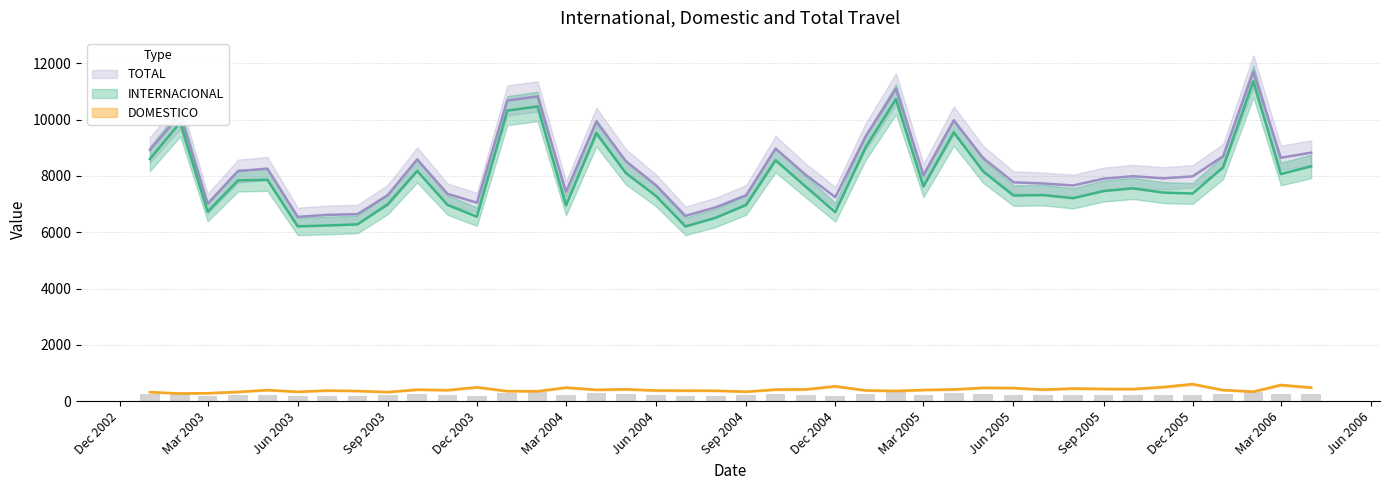

What is the total value across all series at Jun 2003?

13092.3